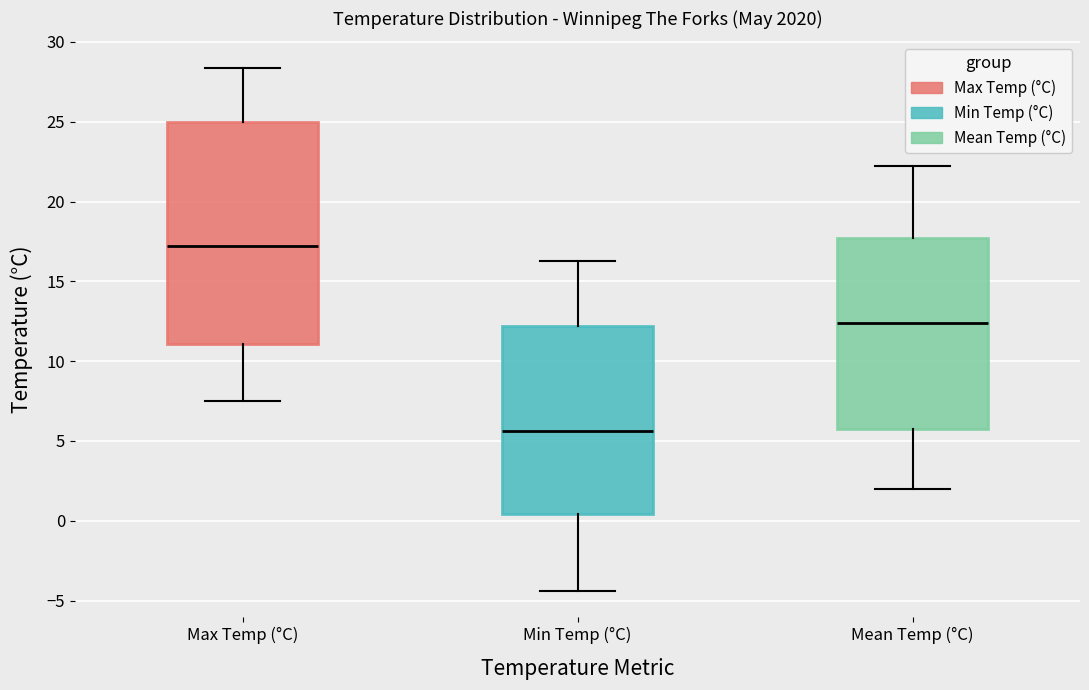

Which box's median line is the highest?

Max Temp (°C)